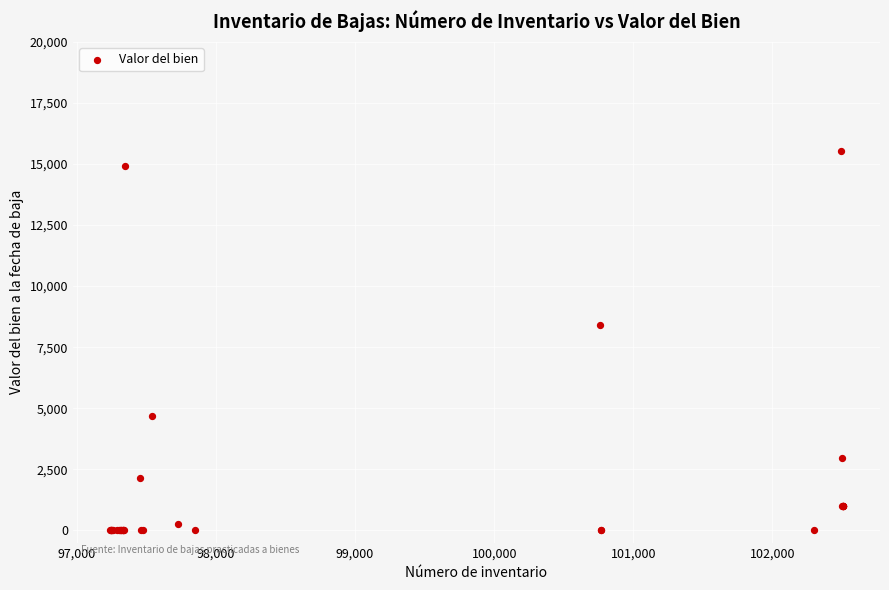

What Y value in the scatter plot is closest to 7761?

8400.5